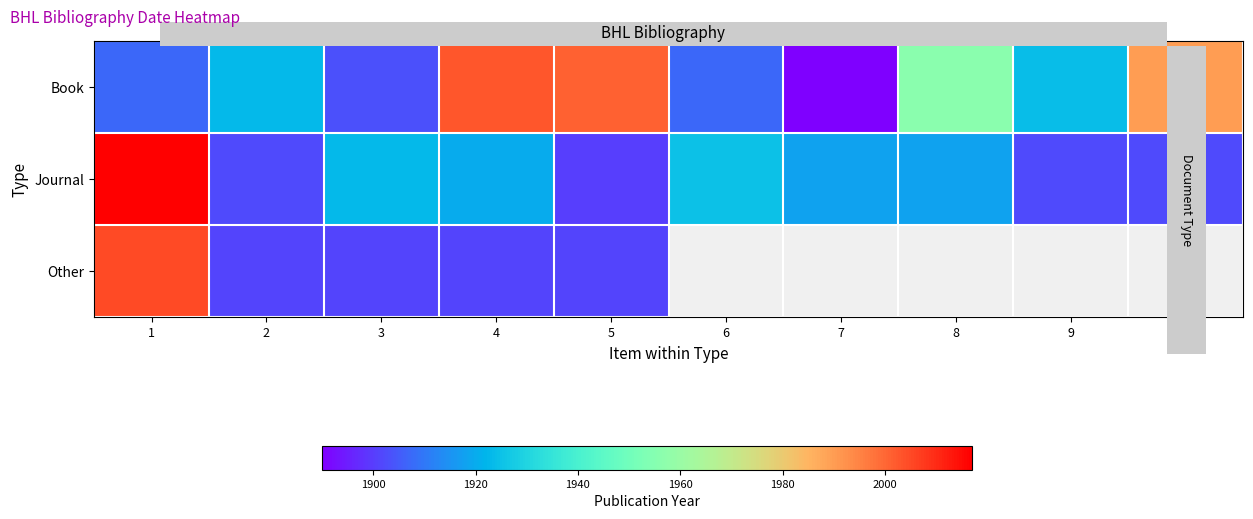

What is the maximum value shown in the chart?

2017.0